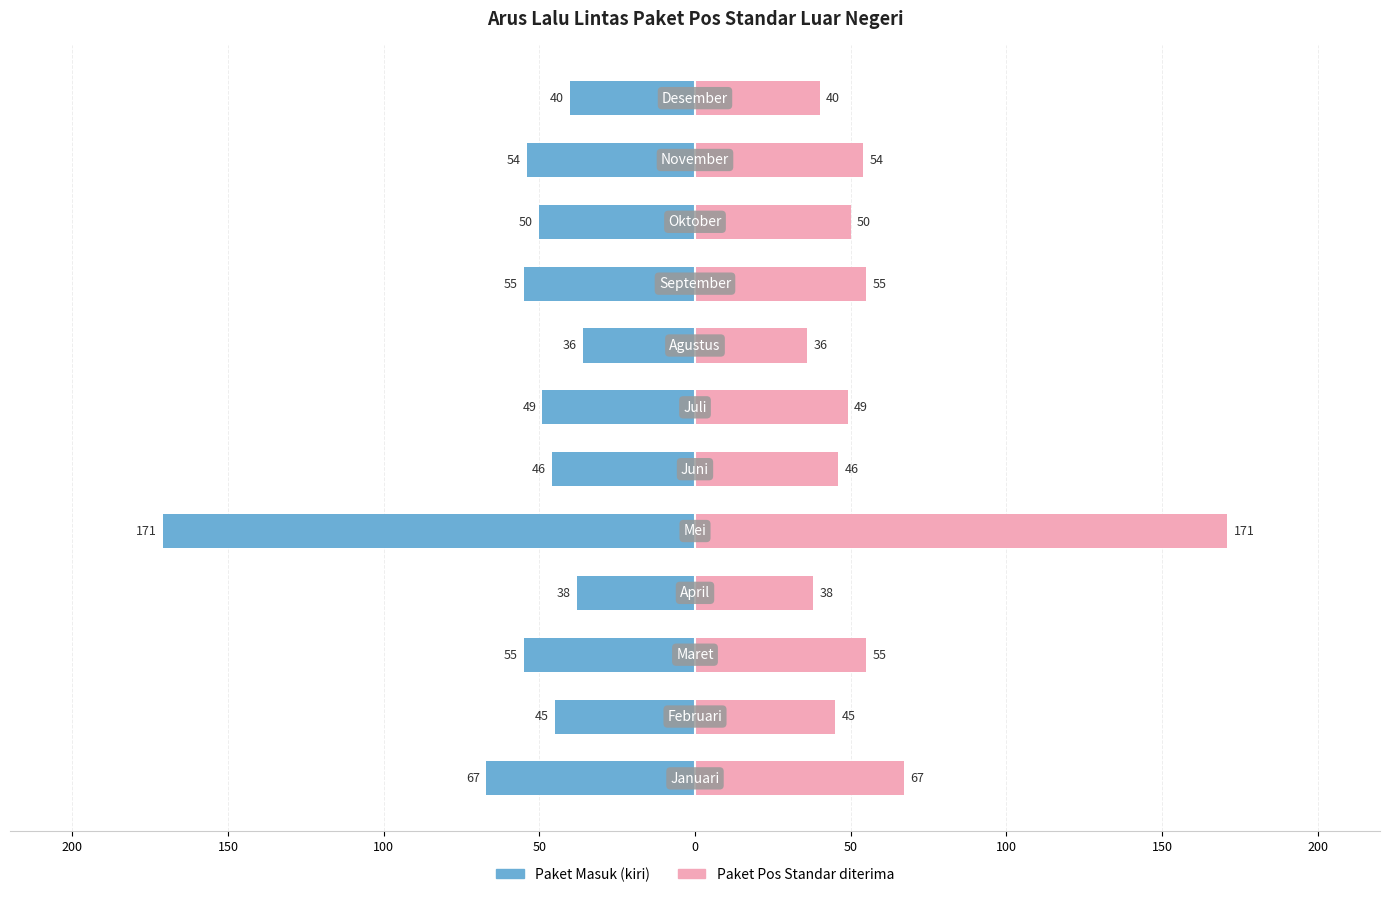

How many bars are there in total?

24